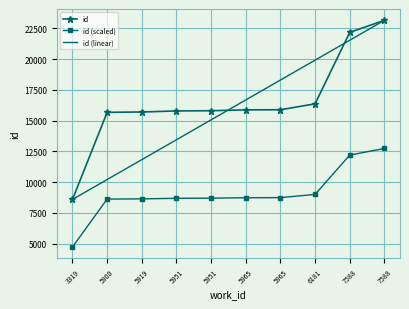

Count the number of data series in this chart.

3